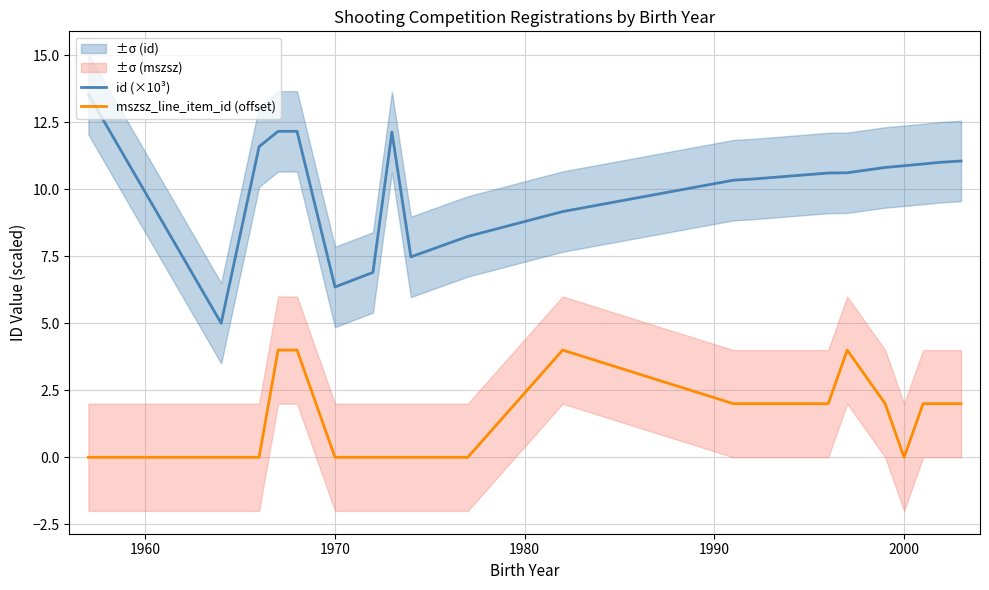

The mszsz_line_item_id (offset) series shows 1.2 at 1970. True or false?

False